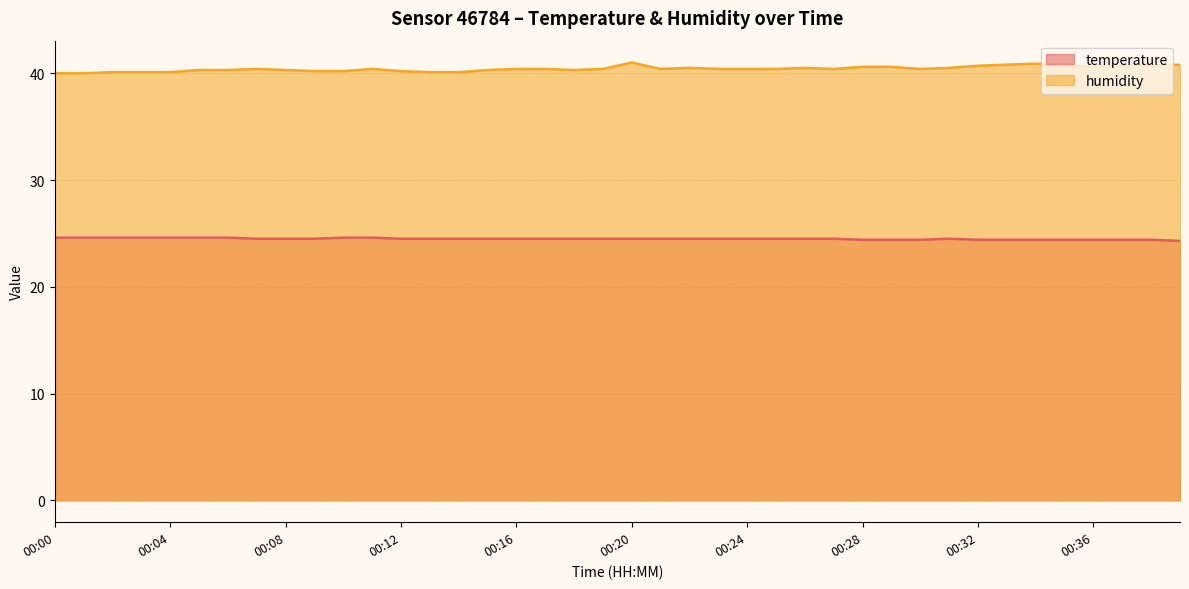

At which category is the sum across all series the highest?

00:20